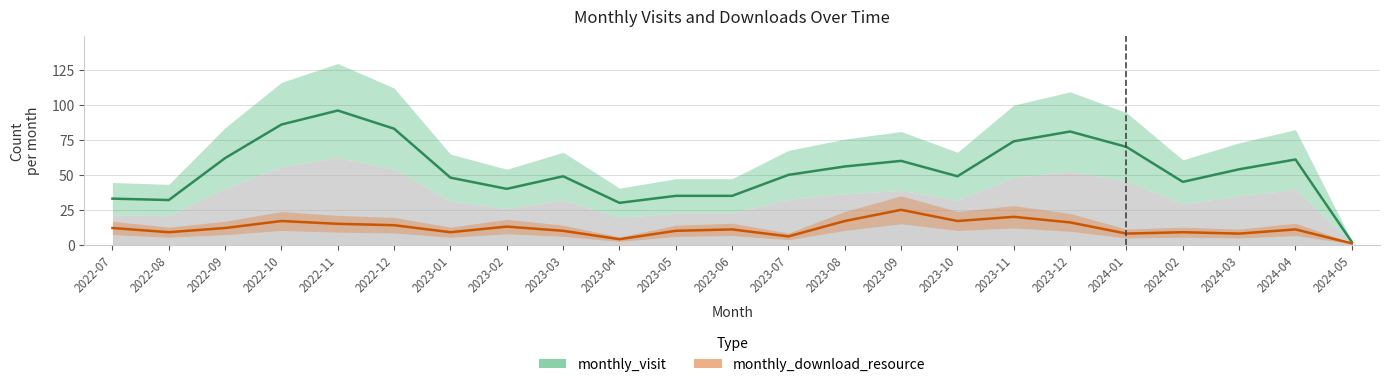

How many data points does each series have?

23